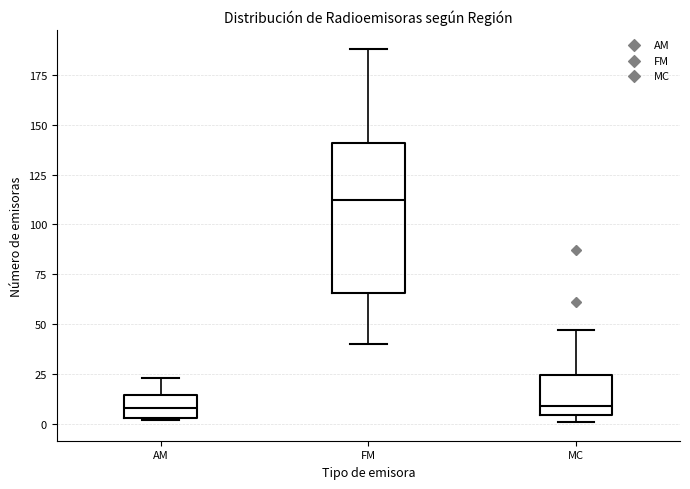

Reading left to right, transcribe this box plot: for each box, give where its median line is, the range the box spans, and where its two whiskers end, as read against the y-axis. The values are not printed on the chart, so give them approximately, as read against the axis.

AM: median 10, box 5 to 15, whiskers 0 to 25
FM: median 110, box 65 to 140, whiskers 40 to 190
MC: median 10, box 5 to 25, whiskers 0 to 45